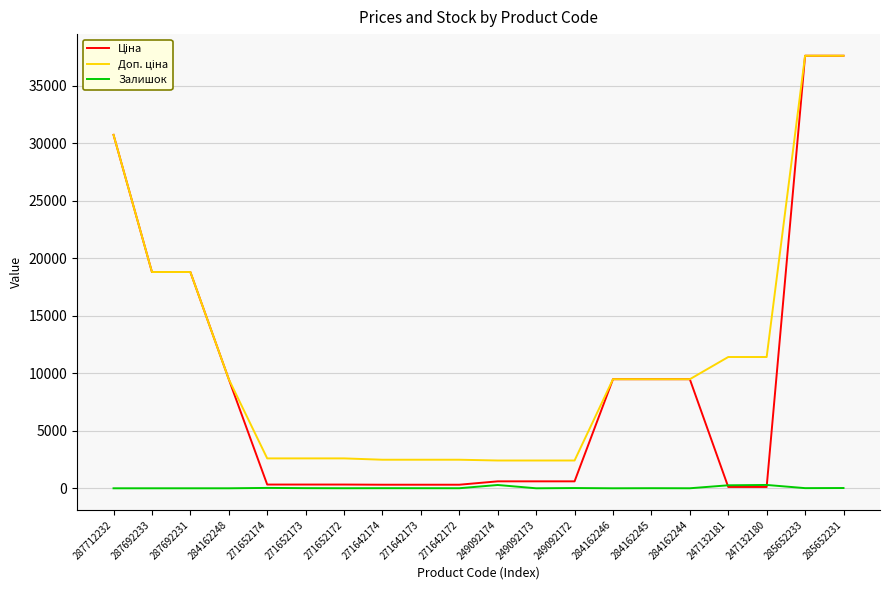

True or false: Залишок has a value of 7.0 at 271642173.

True